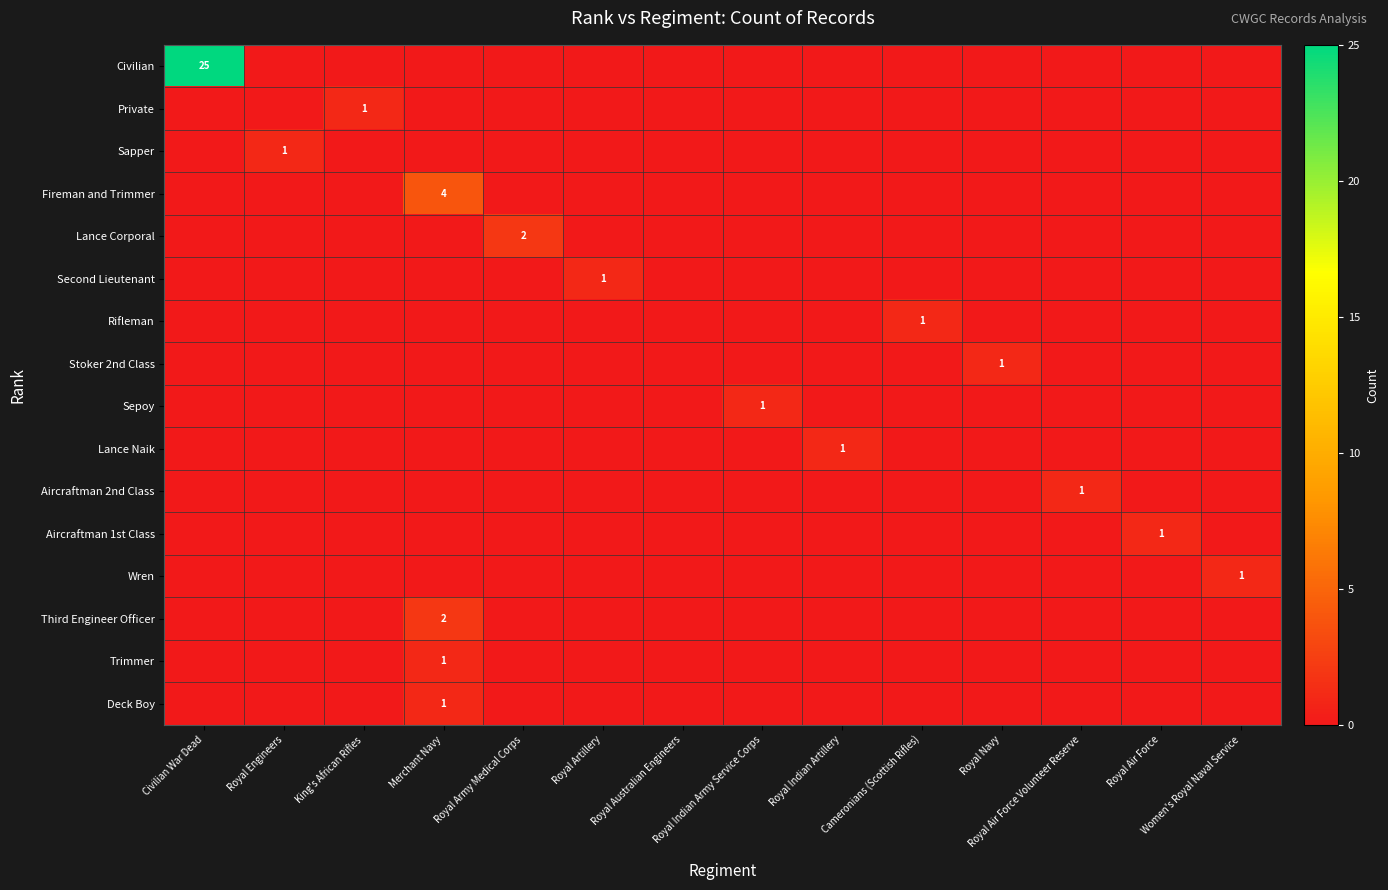

What is the highest value of the Rifleman series?

1